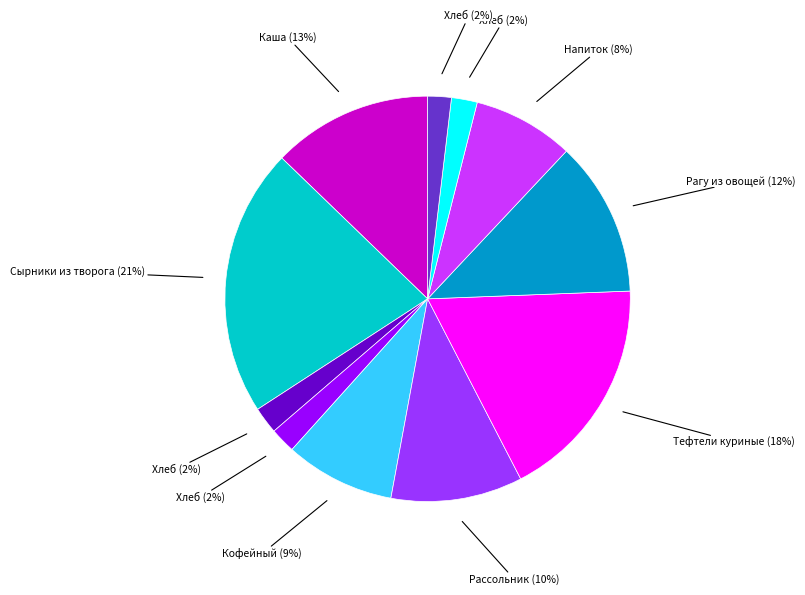

How many segments does this pie chart have?

11